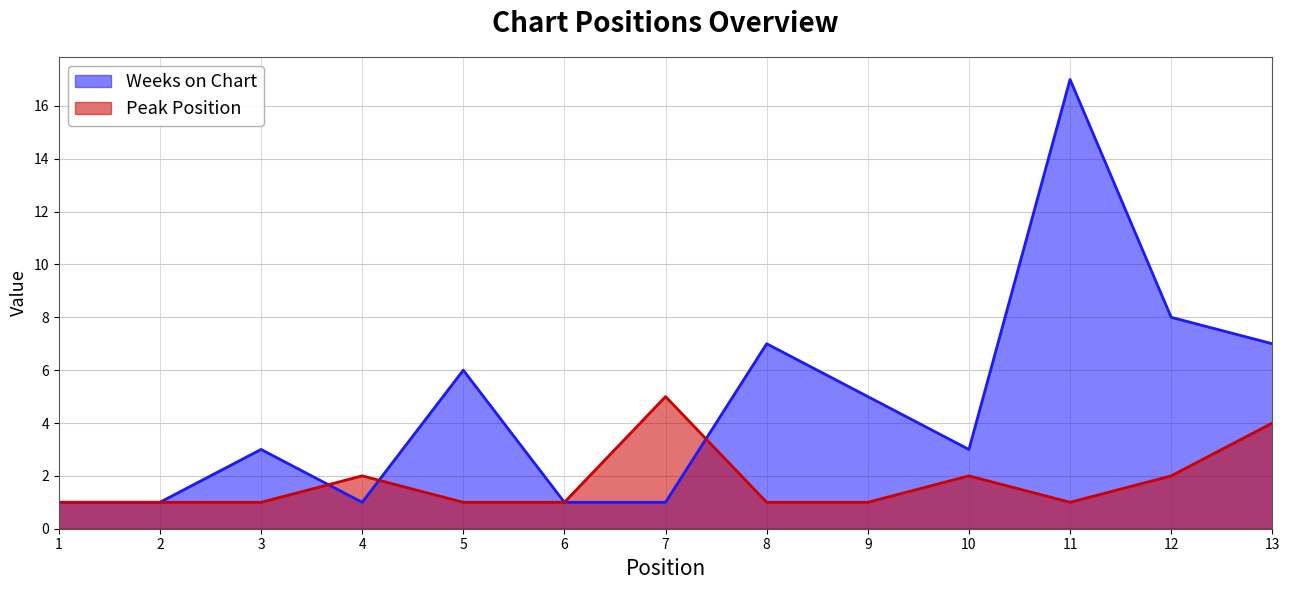

Reading left to right, list all the values displayed in this chart.

Weeks on Chart: 1=1	2=1	3=3	4=1	5=6	6=1	7=1	8=7	9=5	10=3	11=17	12=8	13=7
Peak Position: 1=1	2=1	3=1	4=2	5=1	6=1	7=5	8=1	9=1	10=2	11=1	12=2	13=4